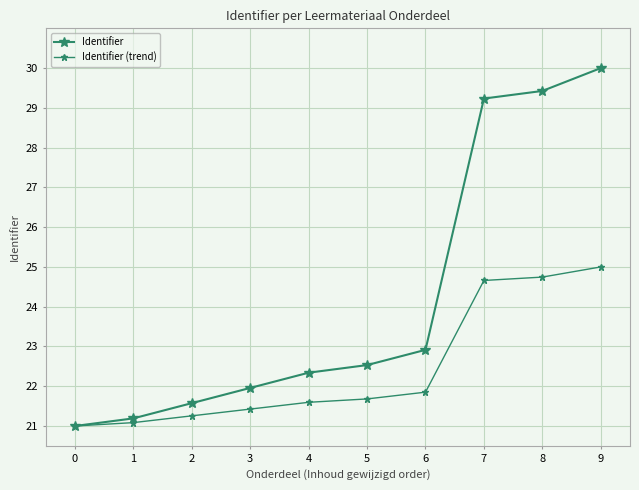

Is the value of Identifier (trend) at 2 greater than the value of Identifier at 9?

No